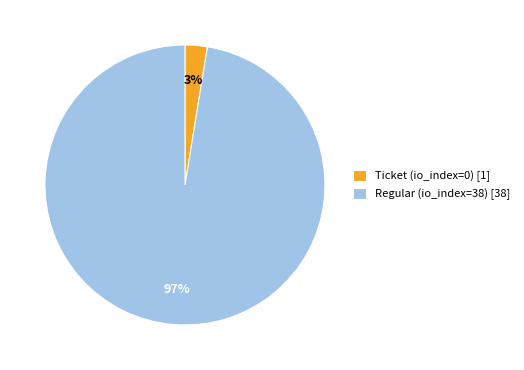

What is the smallest slice in the pie chart?

Ticket (io_index=0) [1]